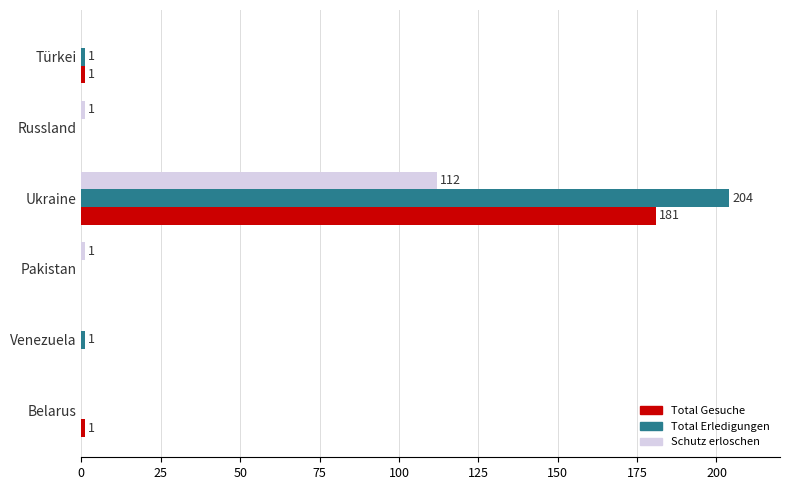

At which category is the sum across all series the highest?

Ukraine